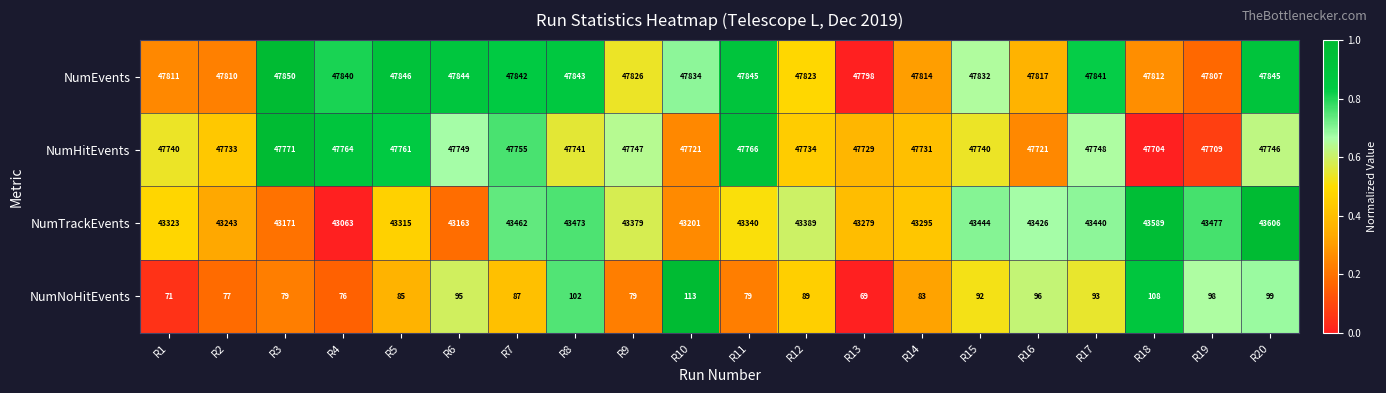

Which series has the widest spread of values?

NumTrackEvents